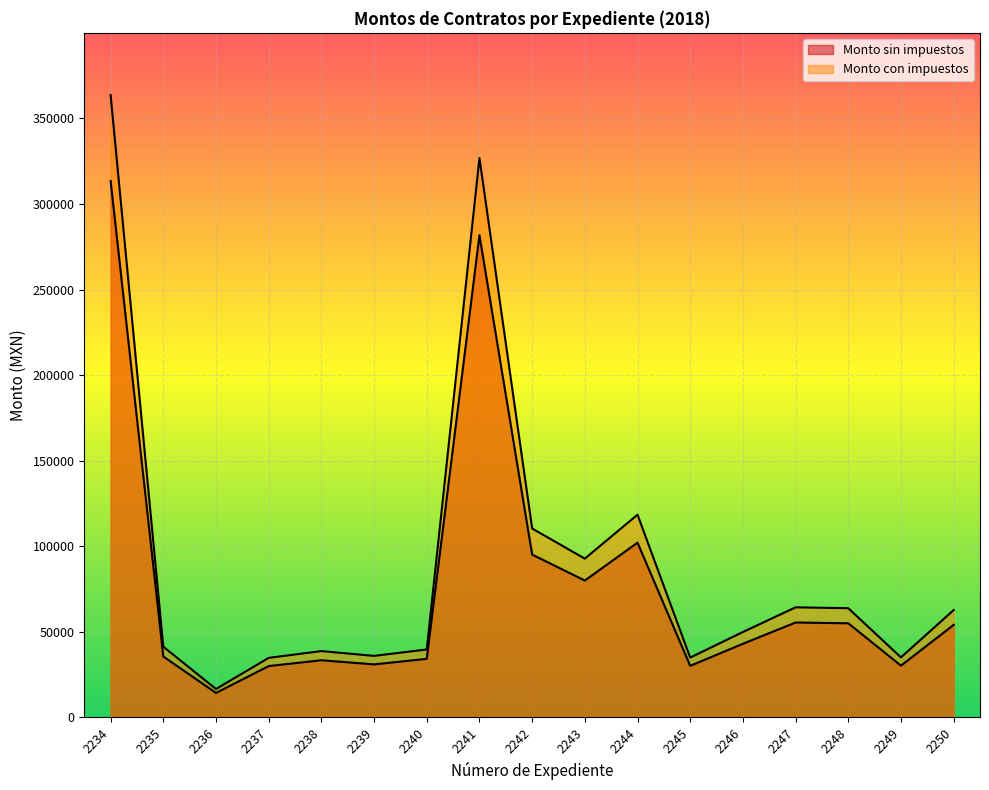

Where is the first local maximum for Monto con impuestos?

2238